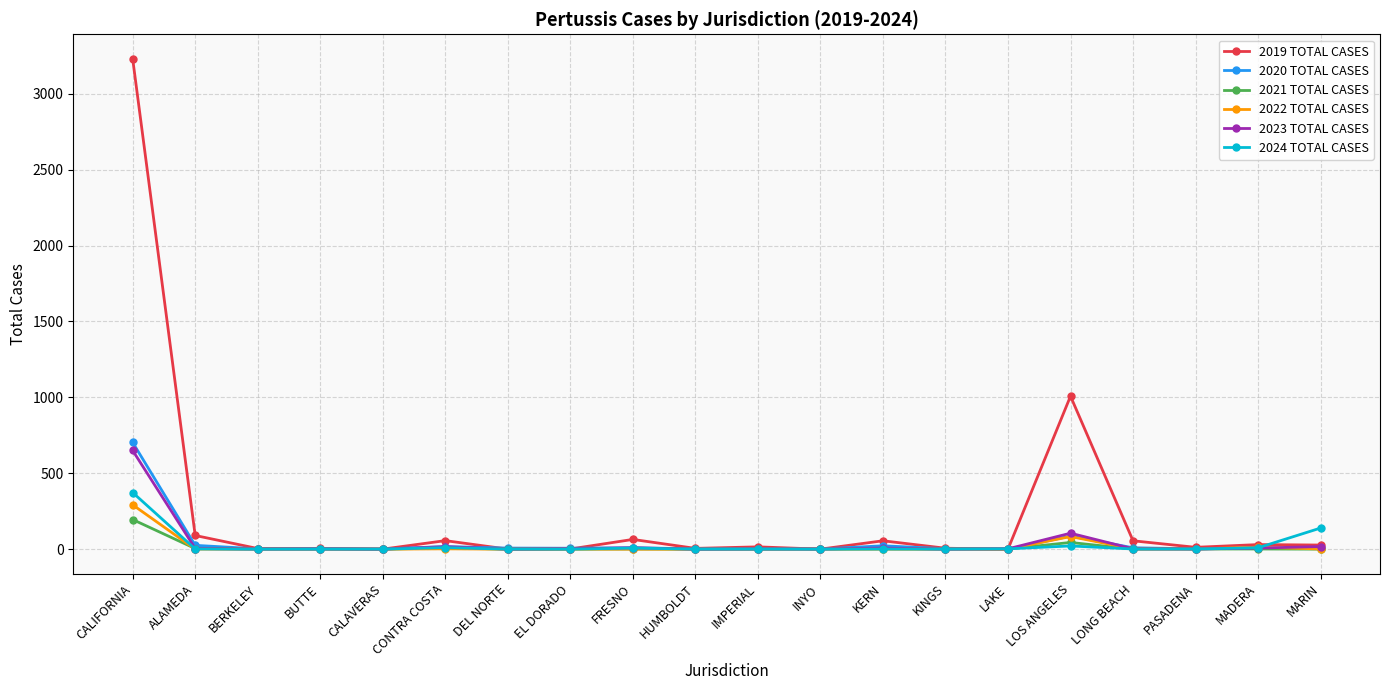

The 2023 TOTAL CASES series shows 7 at KERN. True or false?

True